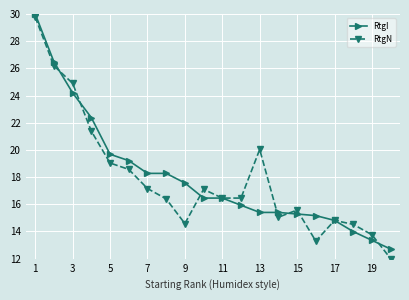

True or false: RtgI and RtgN cross at least once.

True